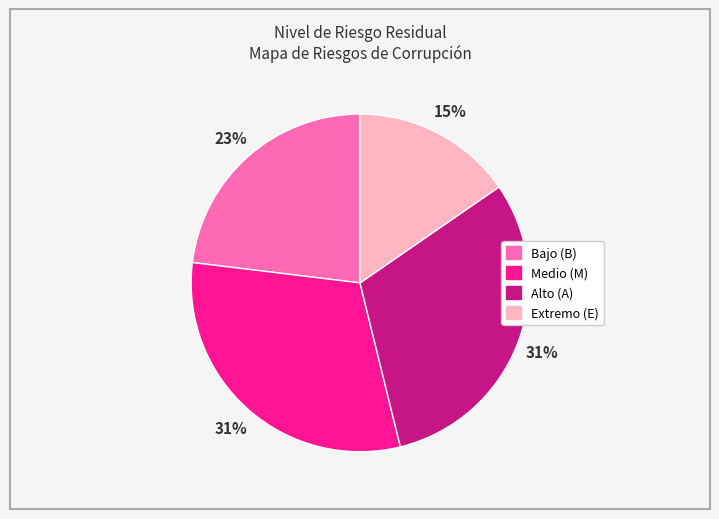

Is there any slice that represents more than half of the pie?

No